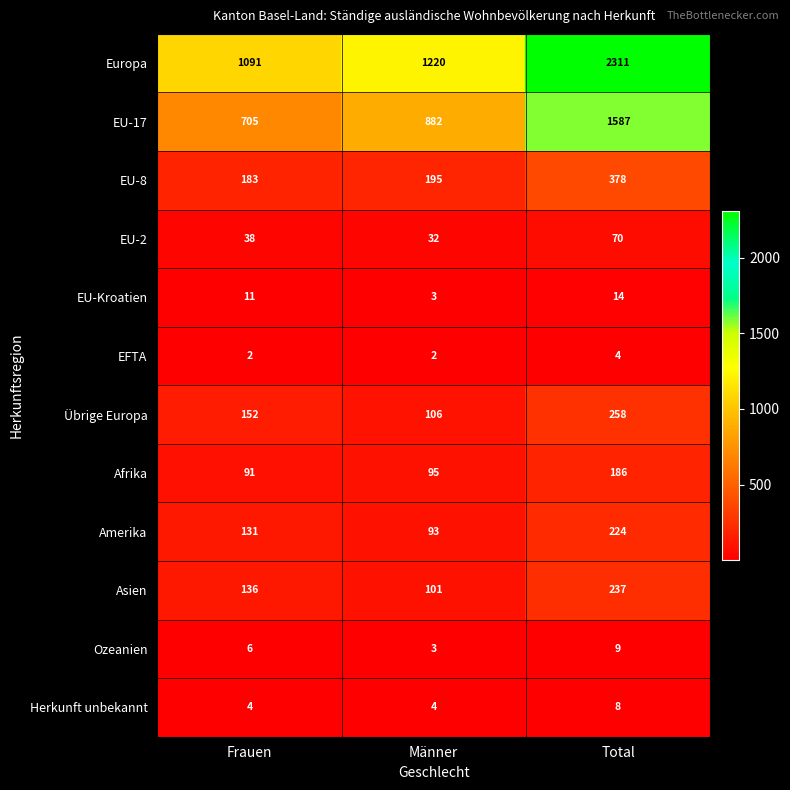

At which label is Asien closest to 169?

Frauen